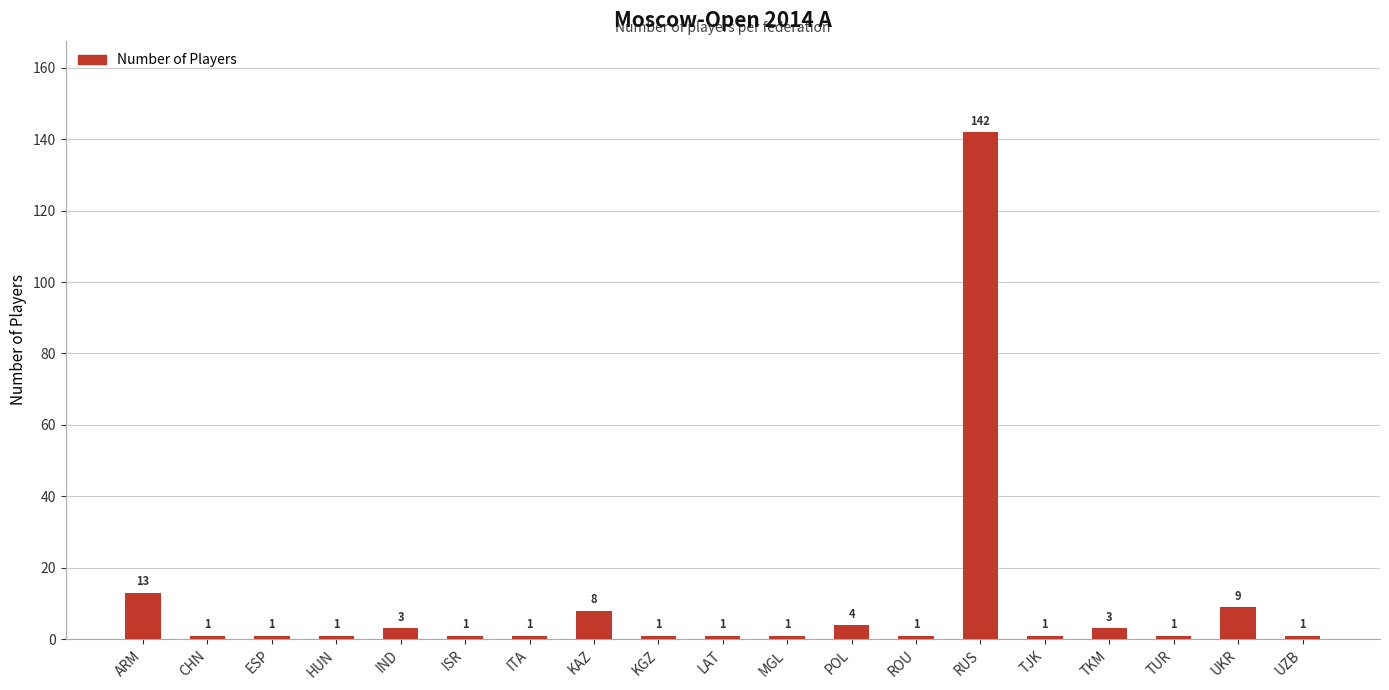

What is the difference between the second highest and second lowest values?

12